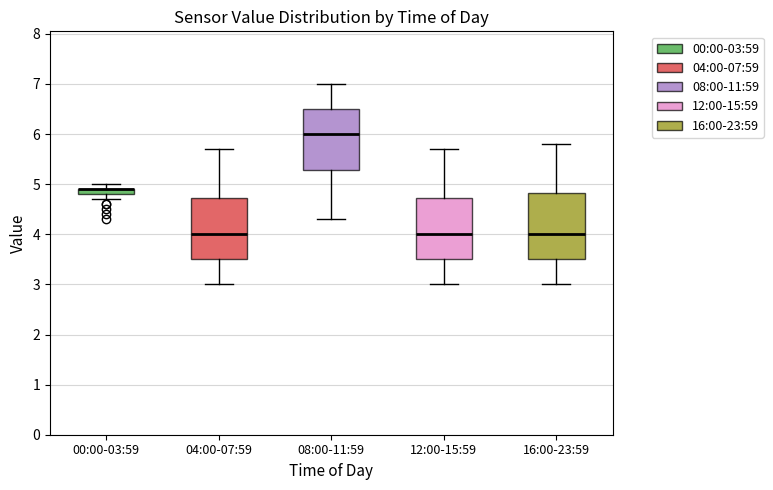

Which box is the tallest, from its lower edge to its upper edge?

16:00-23:59